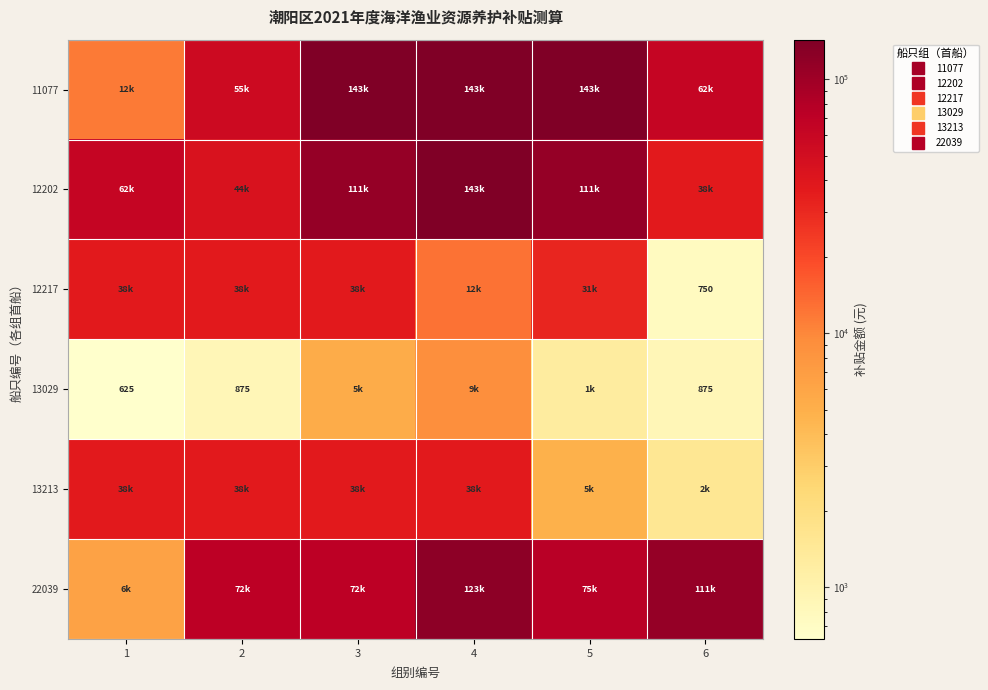

Rank the series at 3 from lowest to highest value.

13029, 12217, 13213, 22039, 12202, 11077